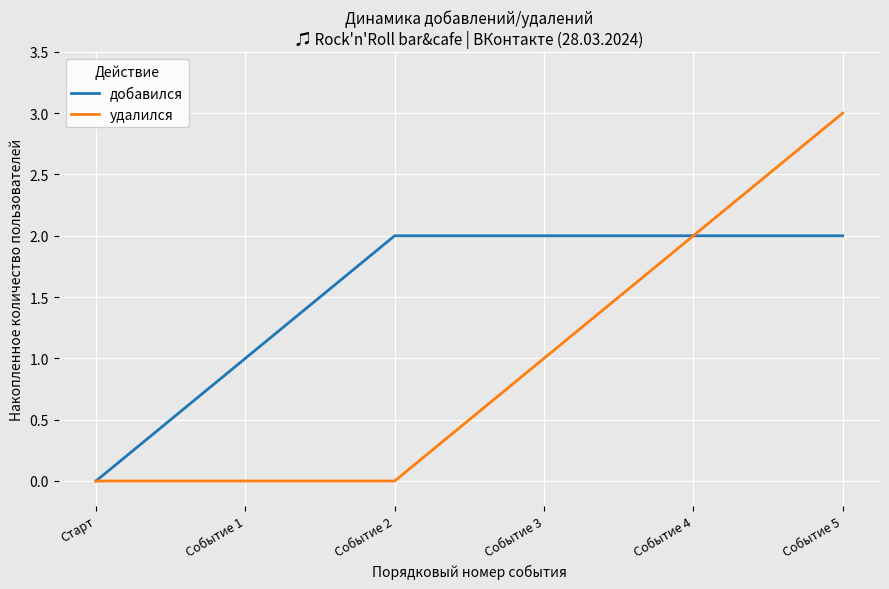

Between Событие 3 and Событие 4, which series saw the biggest shift?

удалился